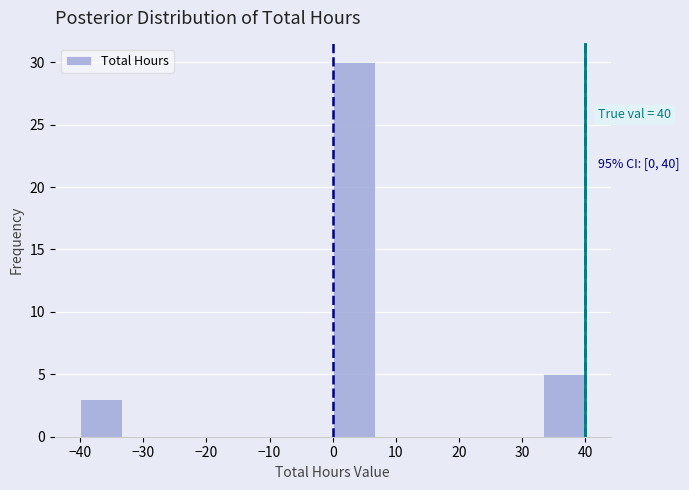

Which range on the x-axis has the tallest bar?

0 to 7